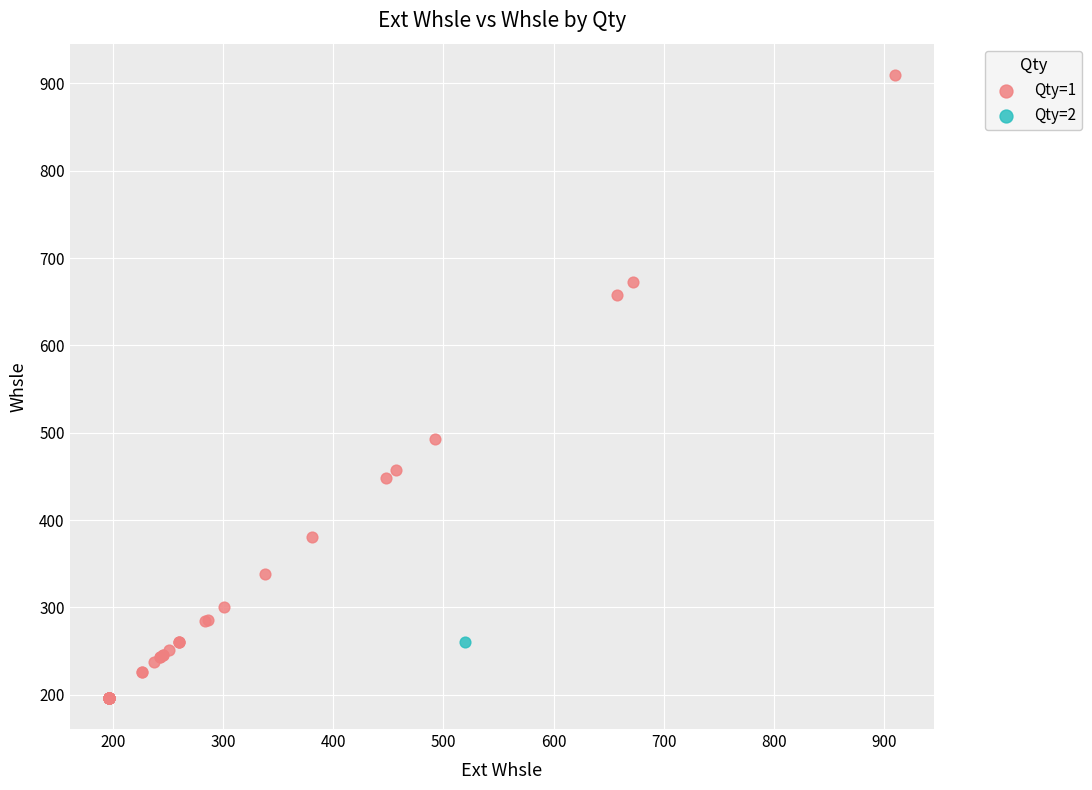

What are all the series names shown in the legend?

Qty=1, Qty=2